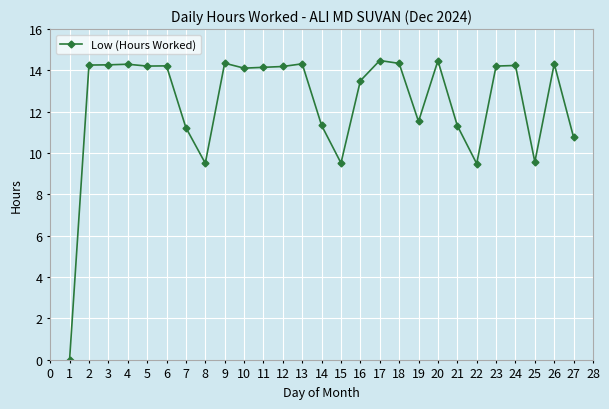

True or false: the data shows 11.3 at 21.

True